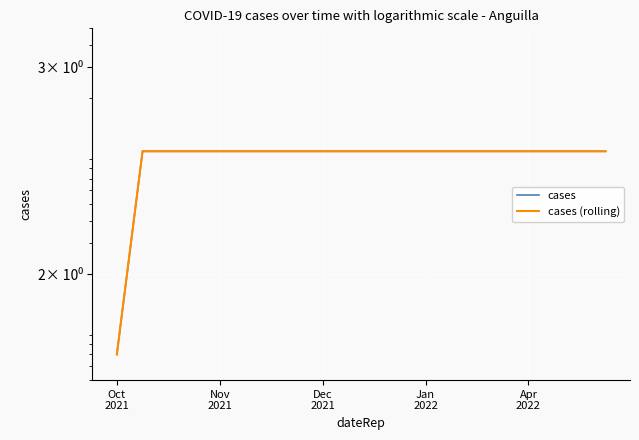

Rank the series by their maximum value, from lowest to highest.

cases, cases (rolling)